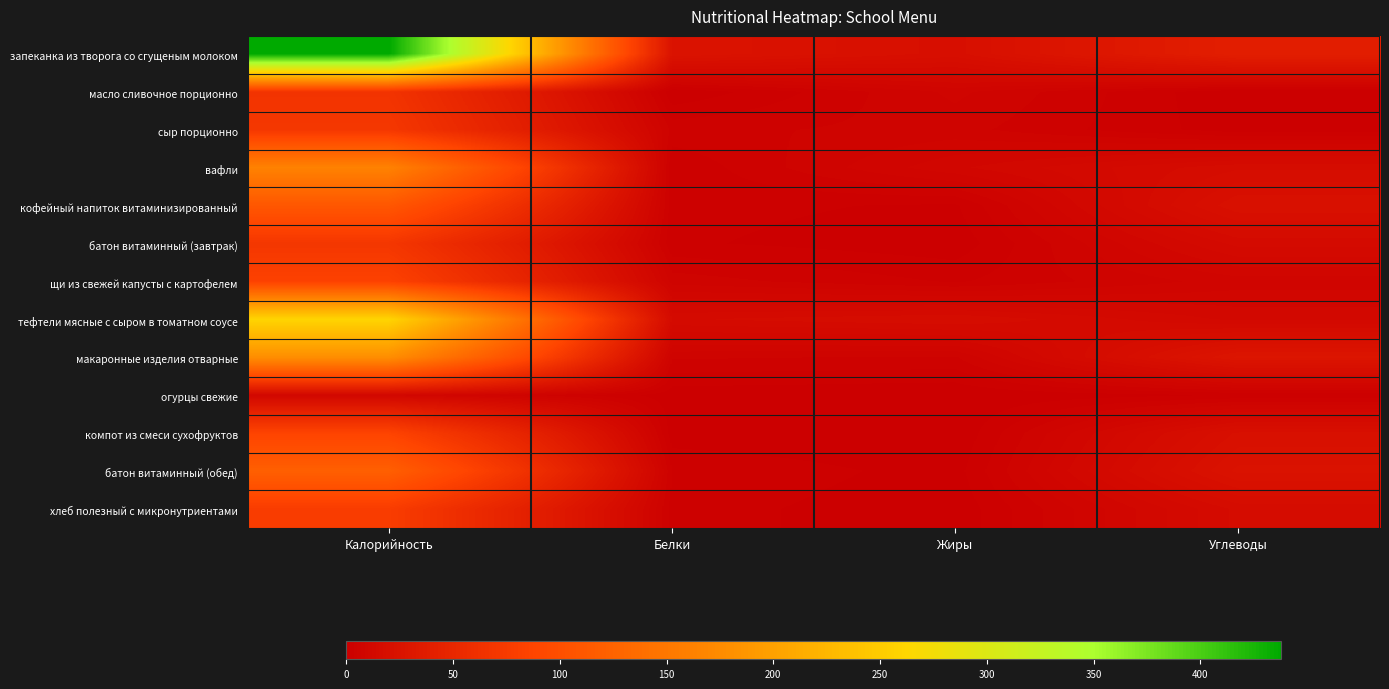

What is the total value across all series at Жиры?

71.1